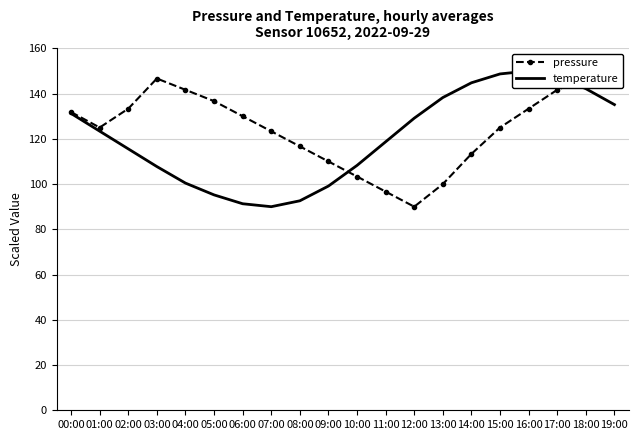

Reading left to right, extract all data points from this chart.

pressure: 131.8	125.0	133.3	146.7	141.7	136.7	130.0	123.3	116.7	110.0	103.3	96.7	90.0	100.0	113.3	125.0	133.3	141.7	146.7	150.0
temperature: 131.2	123.4	115.6	107.7	100.4	95.2	91.3	90.0	92.6	99.1	108.3	118.7	129.1	138.3	144.8	148.7	150.0	147.4	142.2	135.1